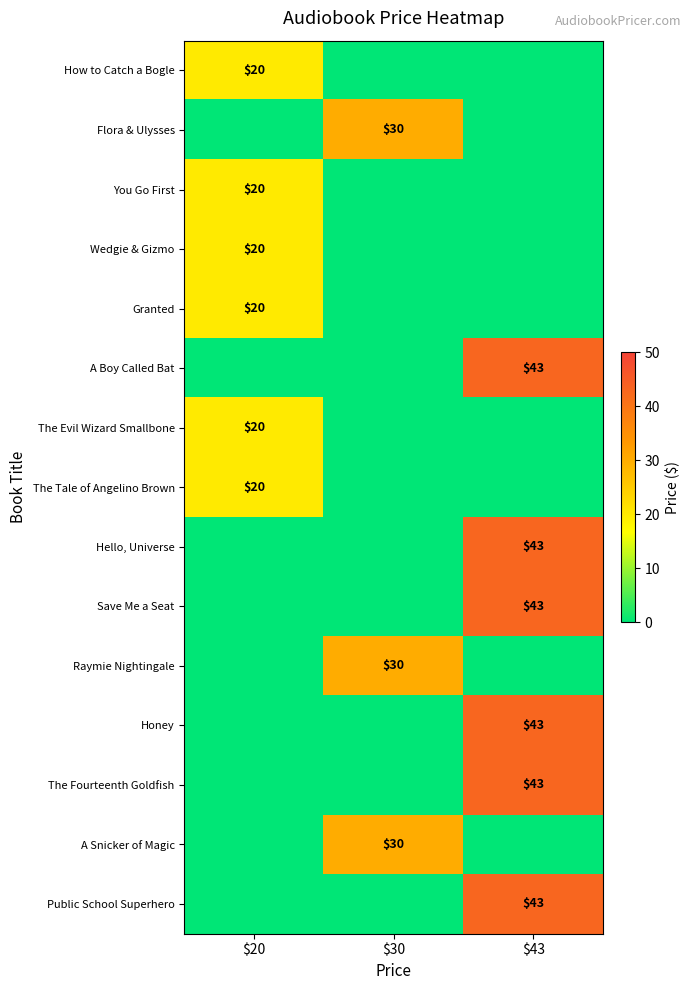

The value of Wedgie & Gizmo at $20 is 7. True or false?

False